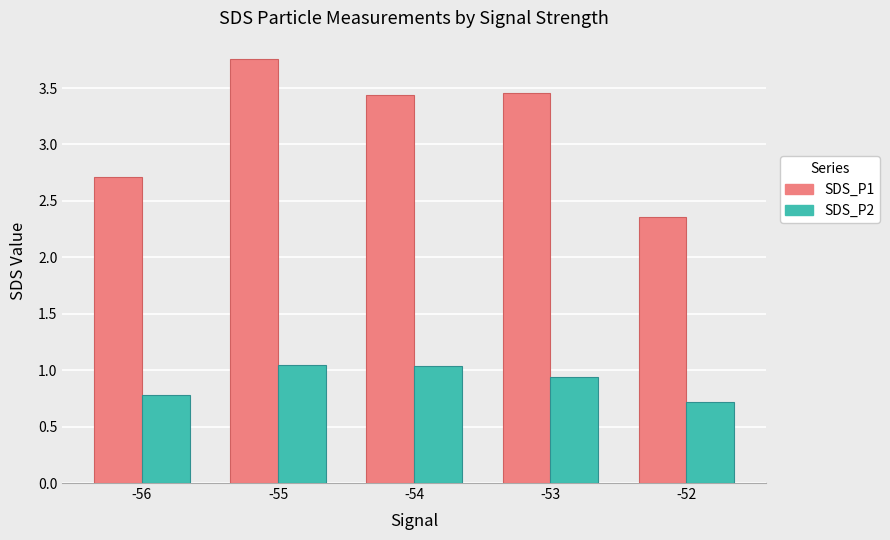

At -56, list the series in order from smallest to largest.

SDS_P2, SDS_P1